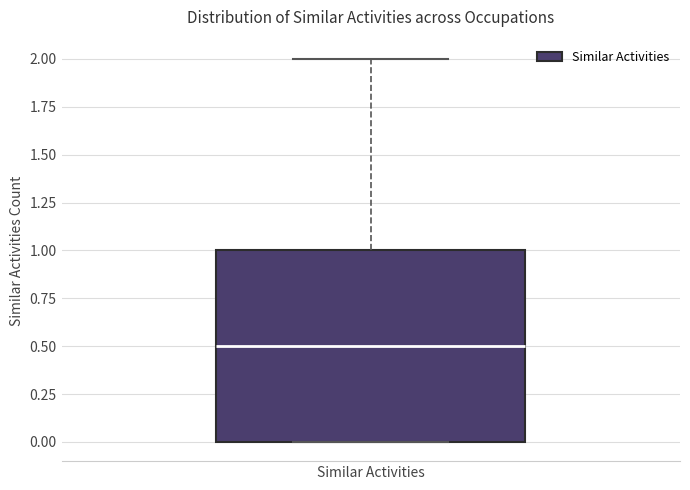

Read this box plot against the y-axis: the position of the median line, the range covered by the box, and the ends of both whiskers. The values are not printed on the chart, so give them approximately, as read against the axis.

median 0.5, box 0.0 to 1.0, whiskers 0.0 to 2.0